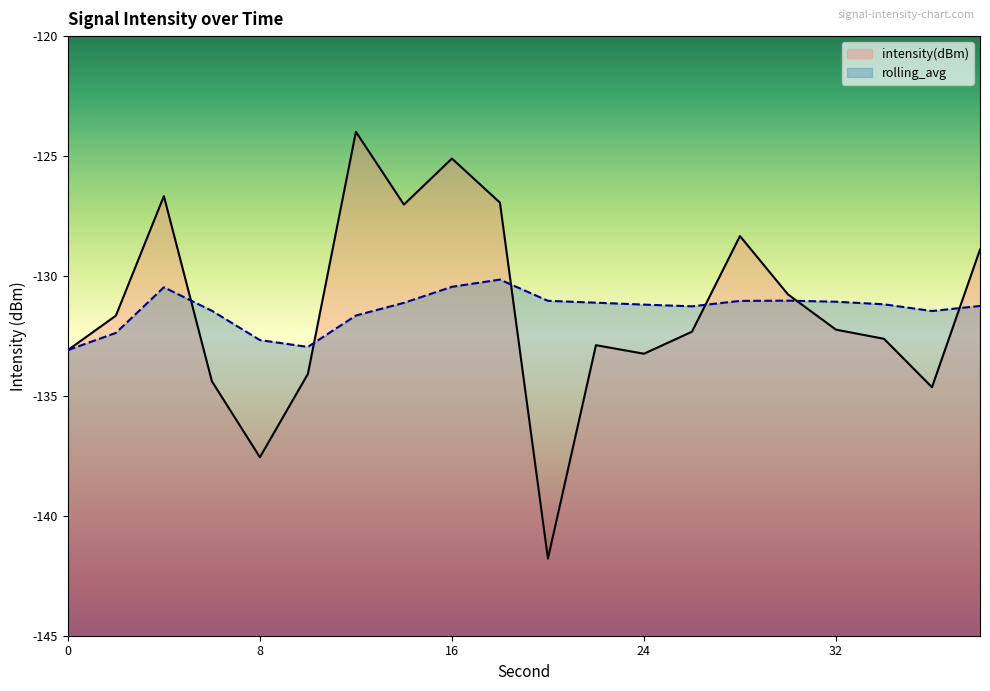

List the series in order of their overall mean, lowest first.

intensity(dBm), rolling_avg